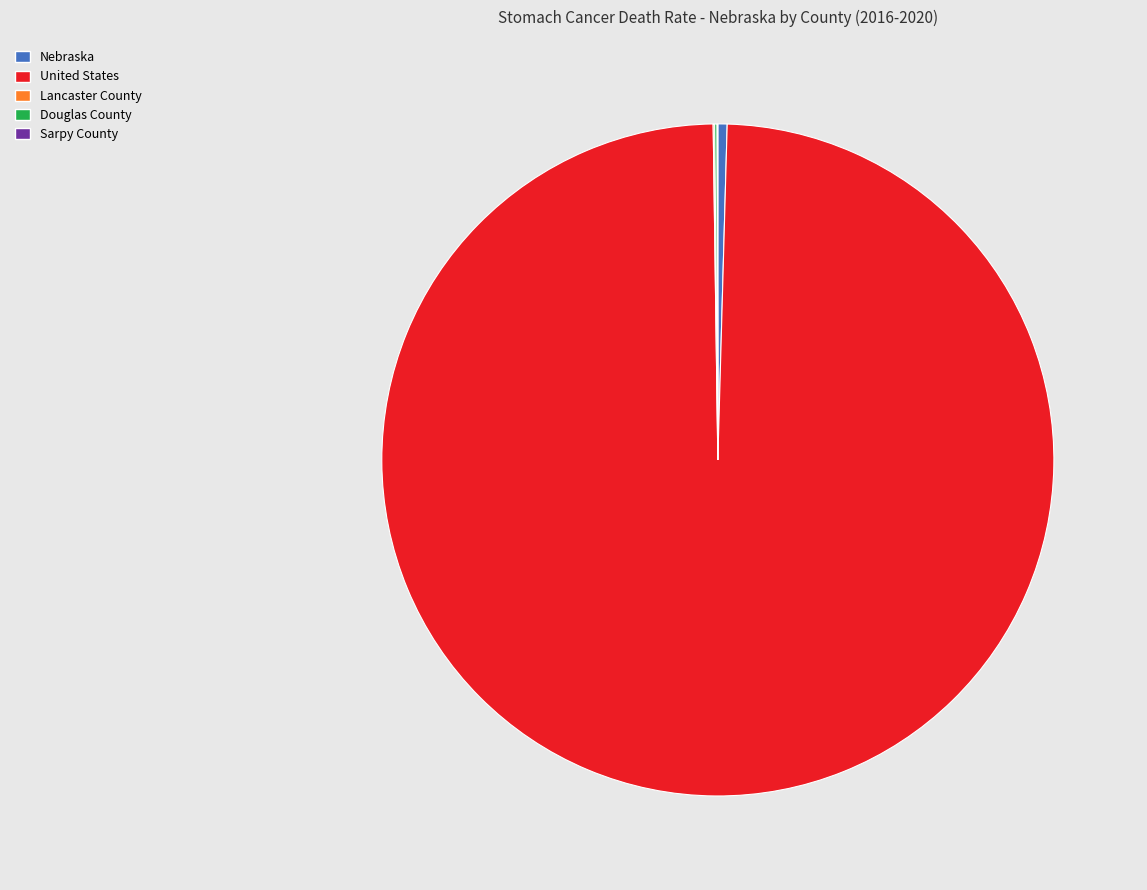

Which category has the biggest portion of the pie?

United States